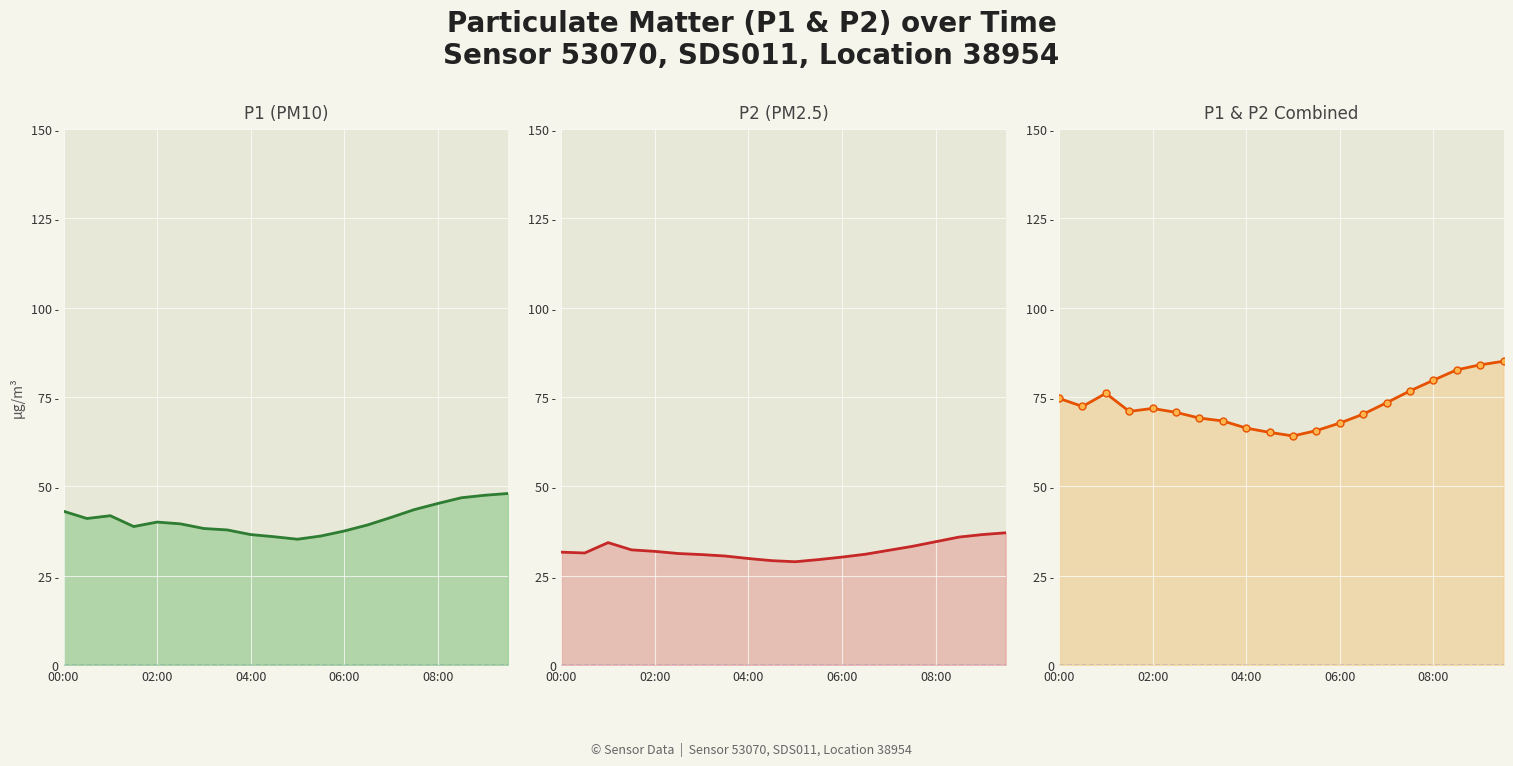

Is it true that P1+P2 equals 28.1 at 15?

False